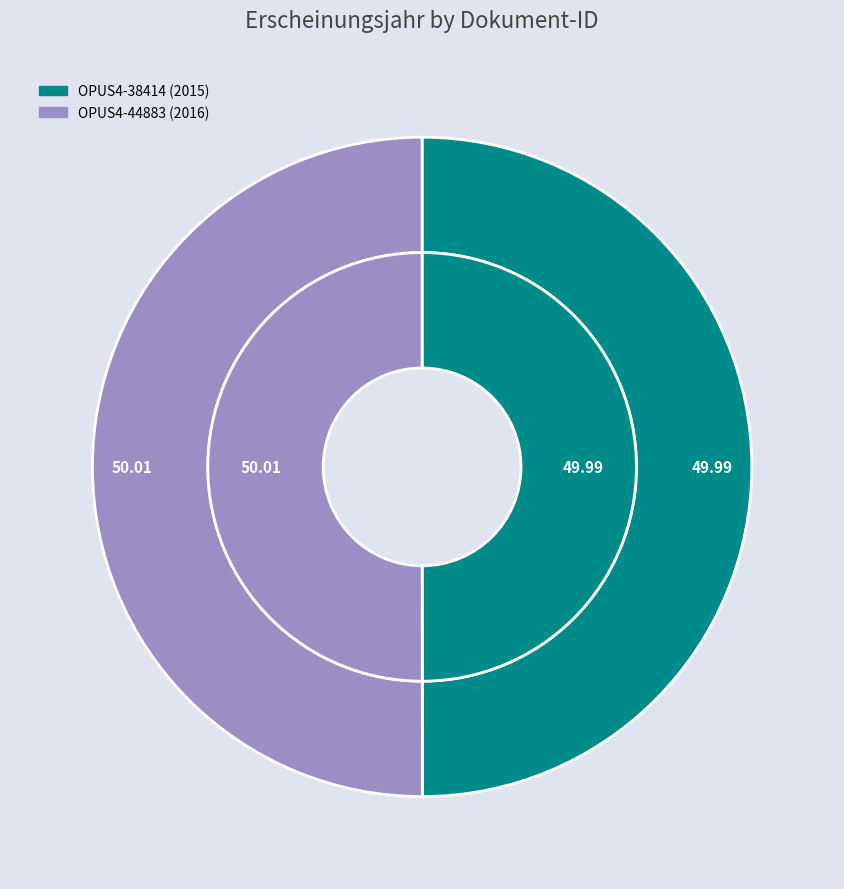

Is OPUS4-44883 the majority of the pie?

Yes